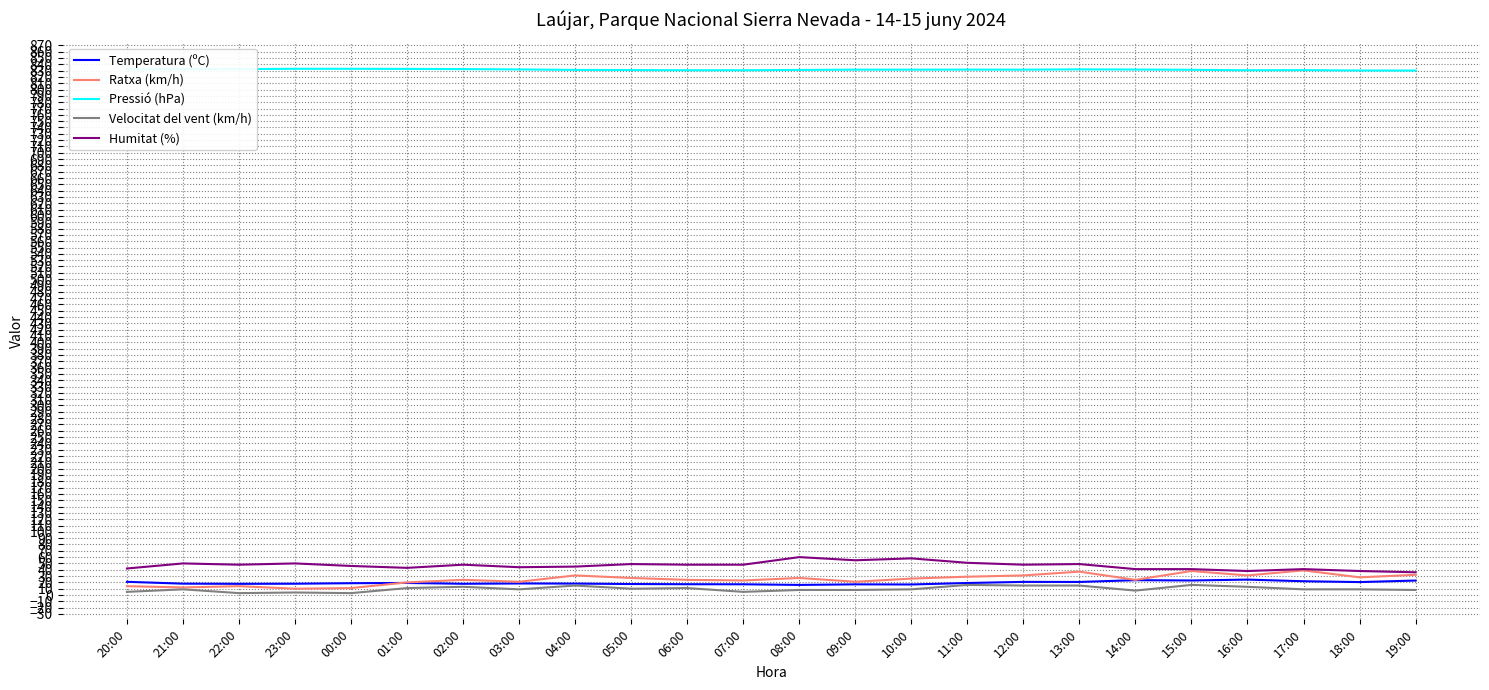

True or false: Pressió (hPa) and Velocitat del vent (km/h) cross at least once.

False